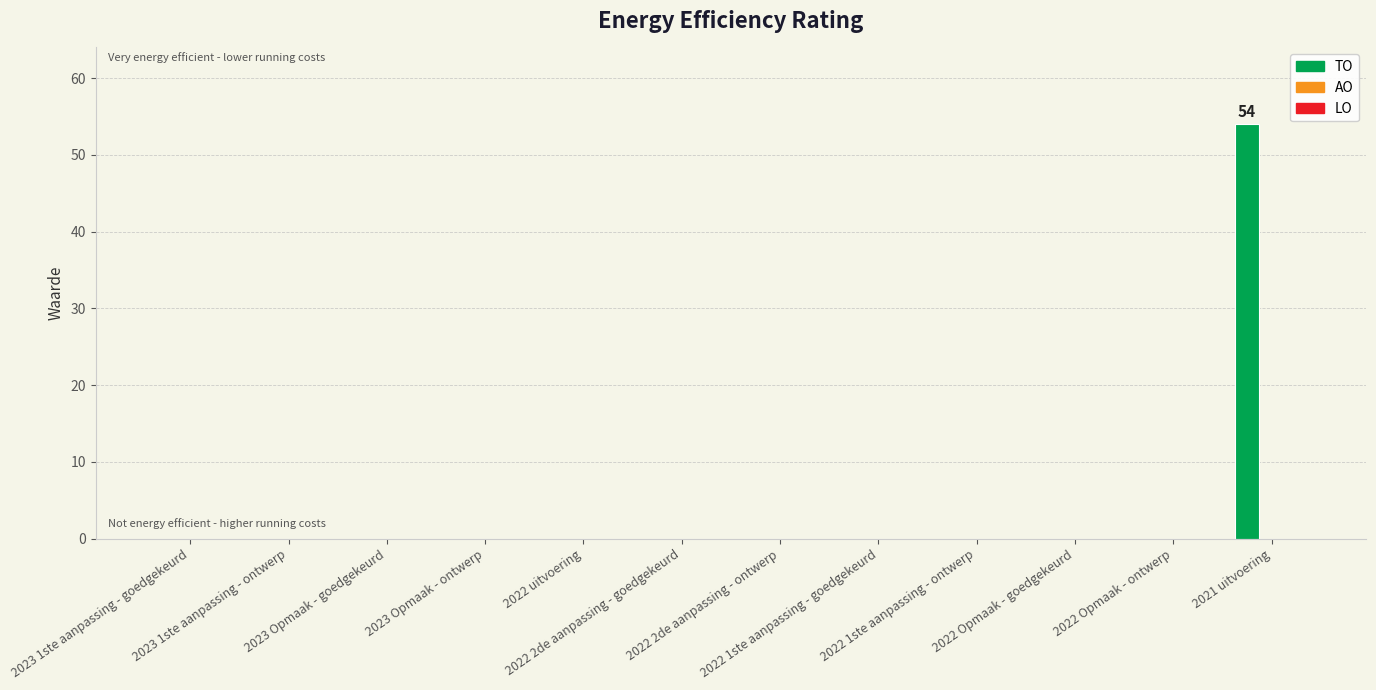

What is the sum of all values?

54